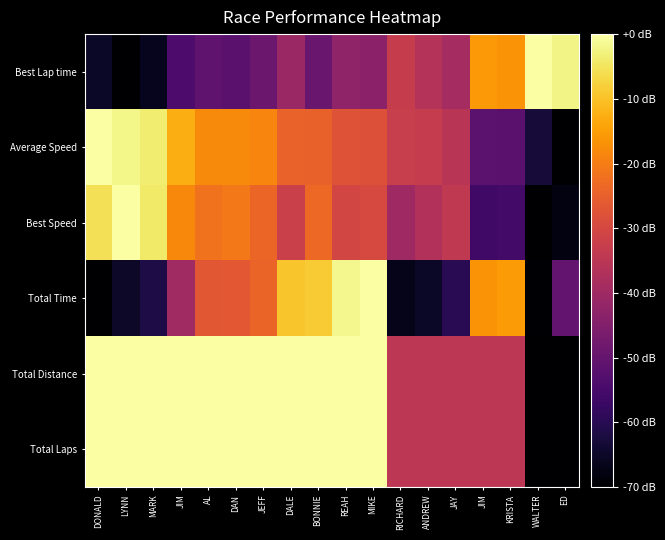

Reading left to right, extract all data points from this chart.

Best Lap time: DONALD=-65.3	LYNN=-70.0	MARK=-66.4	JIM=-54.1	AL=-50.8	DAN=-51.9	JEFF=-48.7	DALE=-41.0	BONNIE=-49.3	REAH=-42.5	MIKE=-43.3	RICHARD=-32.9	ANDREW=-36.3	JAY=-39.0	JIM=-15.7	KRISTA=-16.5	WALTER=0.0	ED=-2.4
Average Speed: DONALD=0.0	LYNN=-2.1	MARK=-3.6	JIM=-12.6	AL=-17.9	DAN=-18.0	JEFF=-18.8	DALE=-24.5	BONNIE=-24.8	REAH=-27.4	MIKE=-28.0	RICHARD=-32.7	ANDREW=-33.3	JAY=-35.4	JIM=-51.5	KRISTA=-51.9	WALTER=-63.0	ED=-70.0
Best Speed: DONALD=-5.5	LYNN=0.0	MARK=-4.2	JIM=-18.1	AL=-21.7	DAN=-20.5	JEFF=-23.9	DALE=-32.0	BONNIE=-23.4	REAH=-30.4	MIKE=-29.6	RICHARD=-40.2	ANDREW=-36.8	JAY=-34.0	JIM=-56.3	KRISTA=-55.6	WALTER=-70.0	ED=-68.0
Total Time: DONALD=-70.0	LYNN=-65.0	MARK=-61.6	JIM=-39.8	AL=-26.5	DAN=-26.3	JEFF=-24.2	DALE=-9.5	BONNIE=-8.7	REAH=-1.7	MIKE=0.0	RICHARD=-66.8	ANDREW=-65.2	JAY=-59.8	JIM=-16.5	KRISTA=-15.5	WALTER=-69.6	ED=-50.0
Total Distance: DONALD=0.0	LYNN=0.0	MARK=0.0	JIM=0.0	AL=0.0	DAN=0.0	JEFF=0.0	DALE=0.0	BONNIE=0.0	REAH=0.0	MIKE=0.0	RICHARD=-35.0	ANDREW=-35.0	JAY=-35.0	JIM=-35.0	KRISTA=-35.0	WALTER=-70.0	ED=-70.0
Total Laps: DONALD=0.0	LYNN=0.0	MARK=0.0	JIM=0.0	AL=0.0	DAN=0.0	JEFF=0.0	DALE=0.0	BONNIE=0.0	REAH=0.0	MIKE=0.0	RICHARD=-35.0	ANDREW=-35.0	JAY=-35.0	JIM=-35.0	KRISTA=-35.0	WALTER=-70.0	ED=-70.0